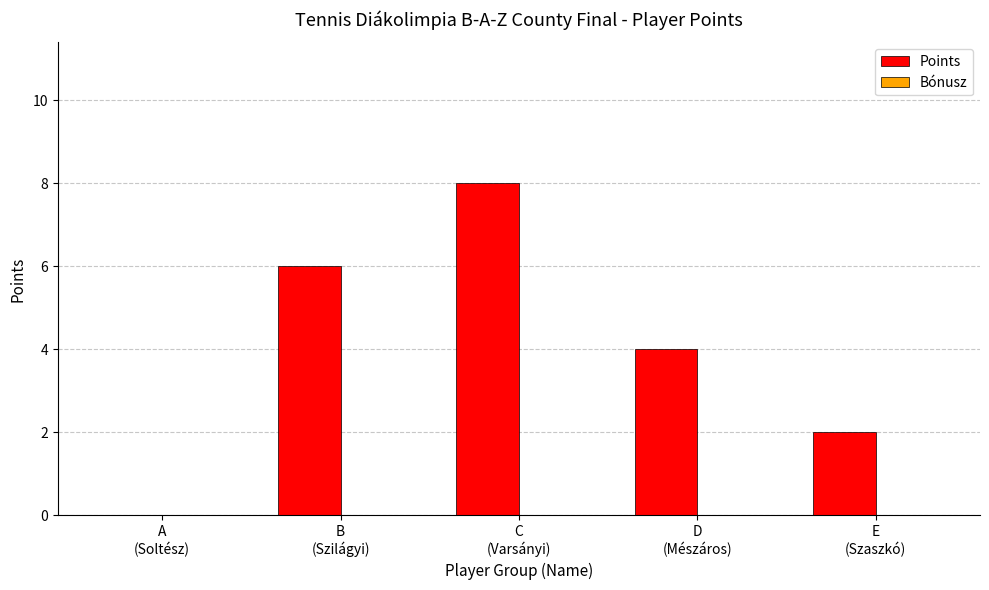

Are the bars grouped side by side (vs. stacked)?

No